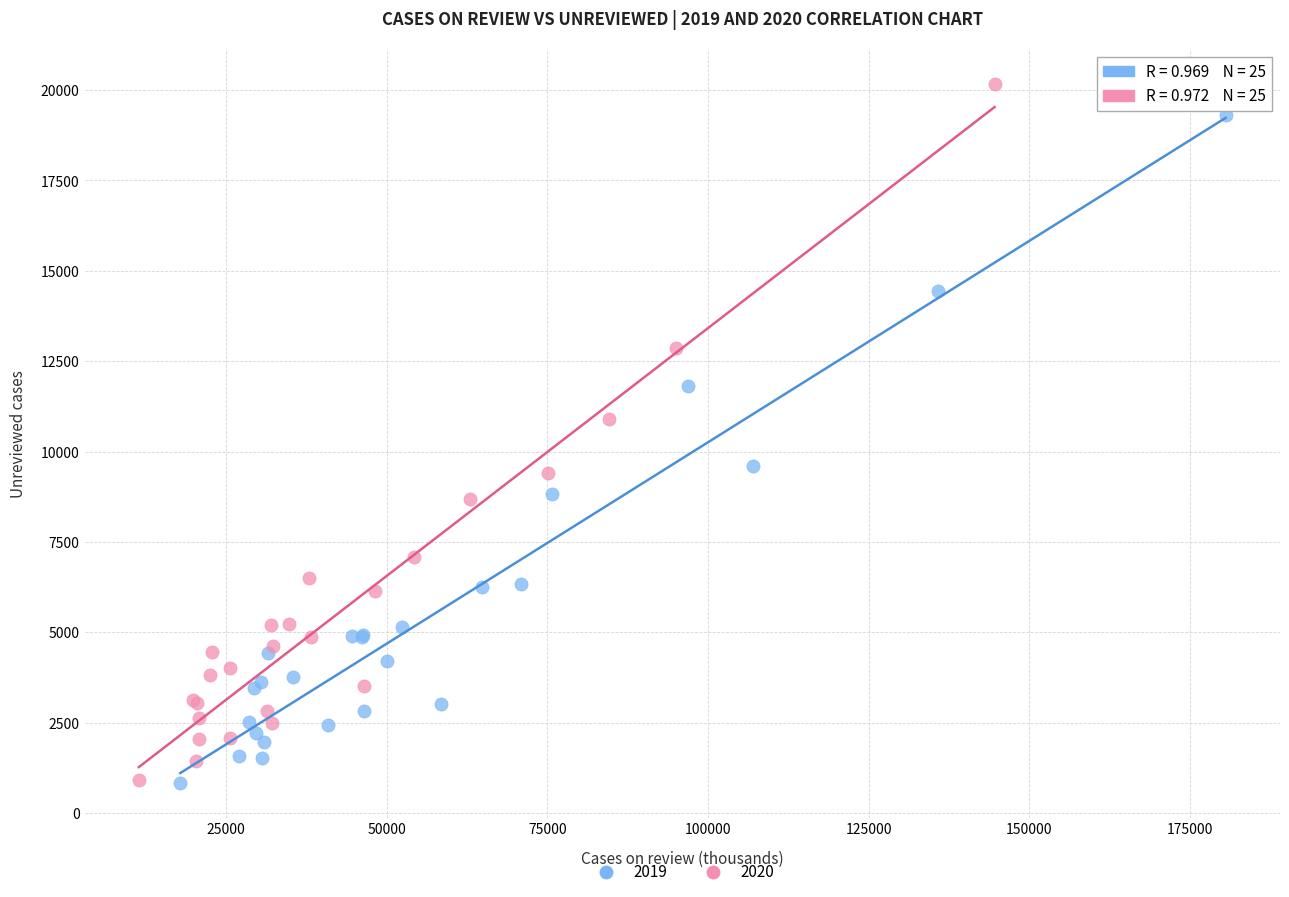

Which series contains the highest Y value?

2020